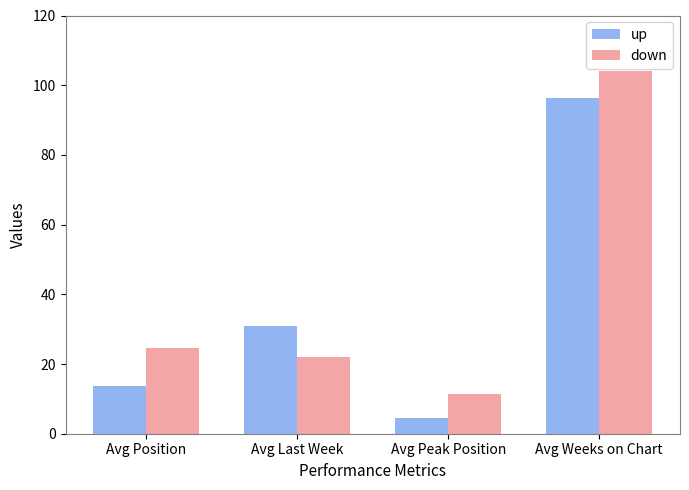

Is the value of up at Avg Peak Position greater than the value of down at Avg Last Week?

No